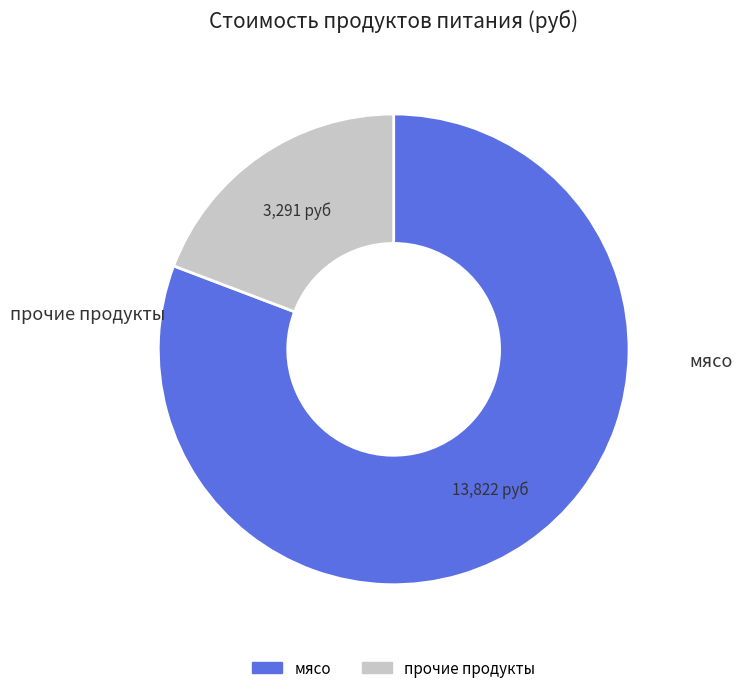

Does any single category account for the majority?

Yes